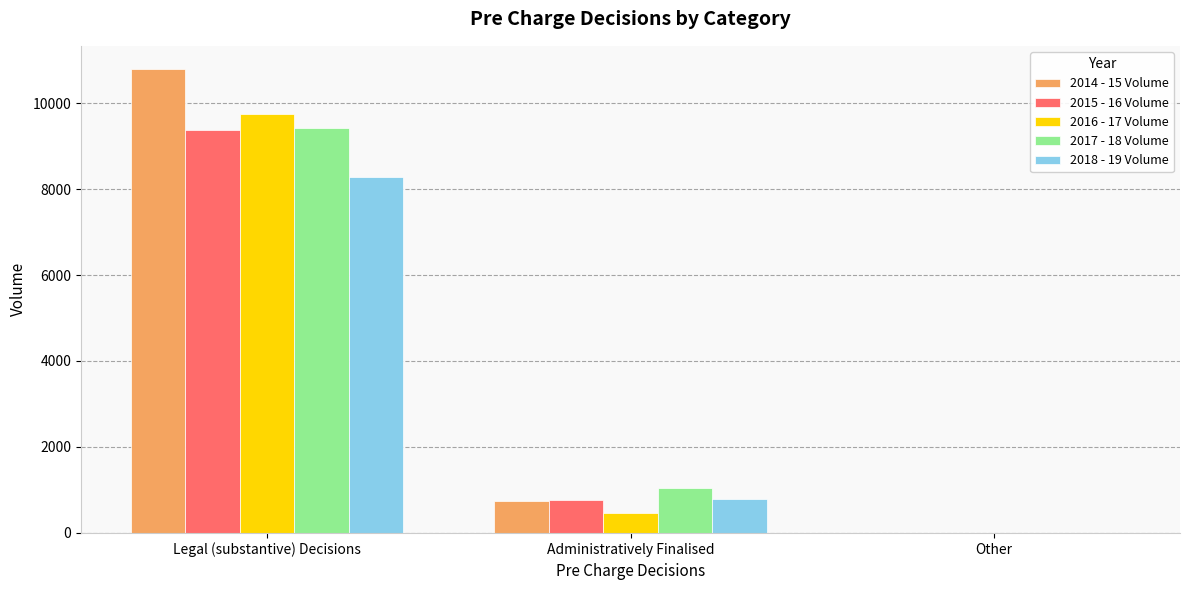

Does the chart contain stacked bars?

No